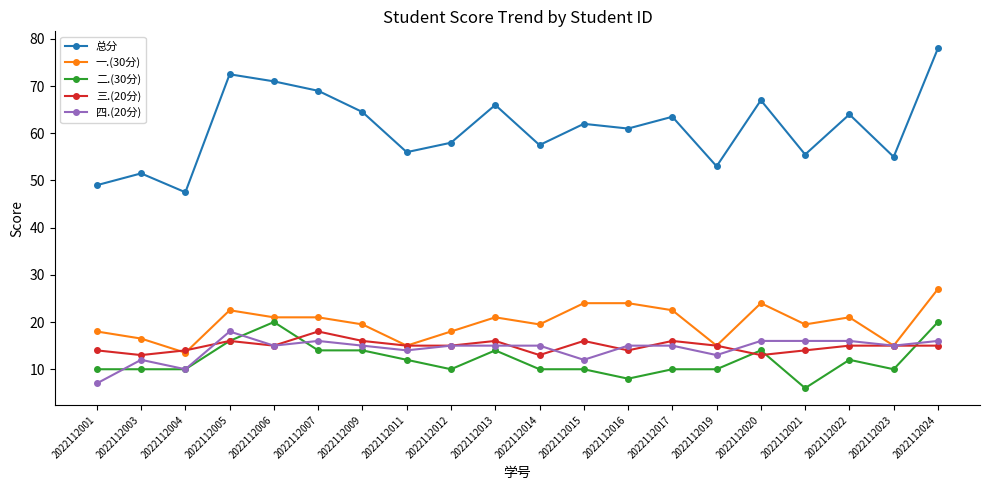

What is the smallest value displayed?

6.0